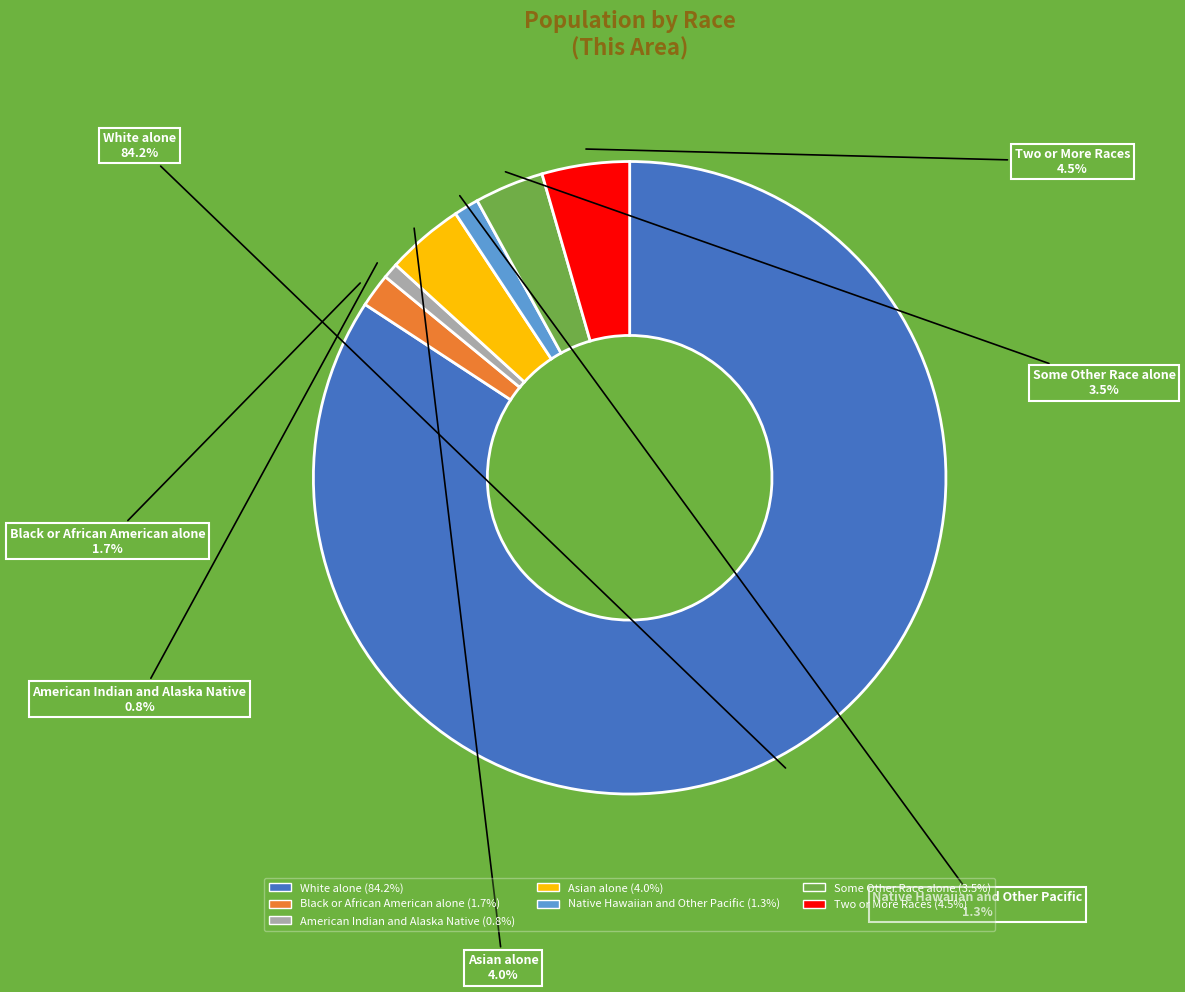

What portion of the pie excludes White alone?

15.8%